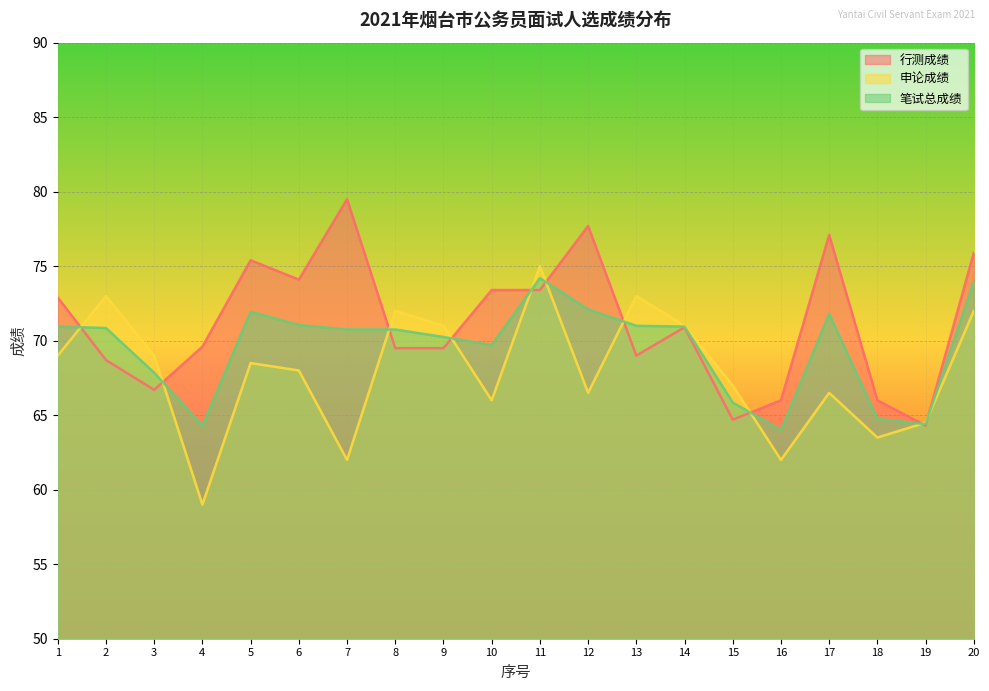

True or false: 行测成绩 and 申论成绩 intersect in this chart.

True